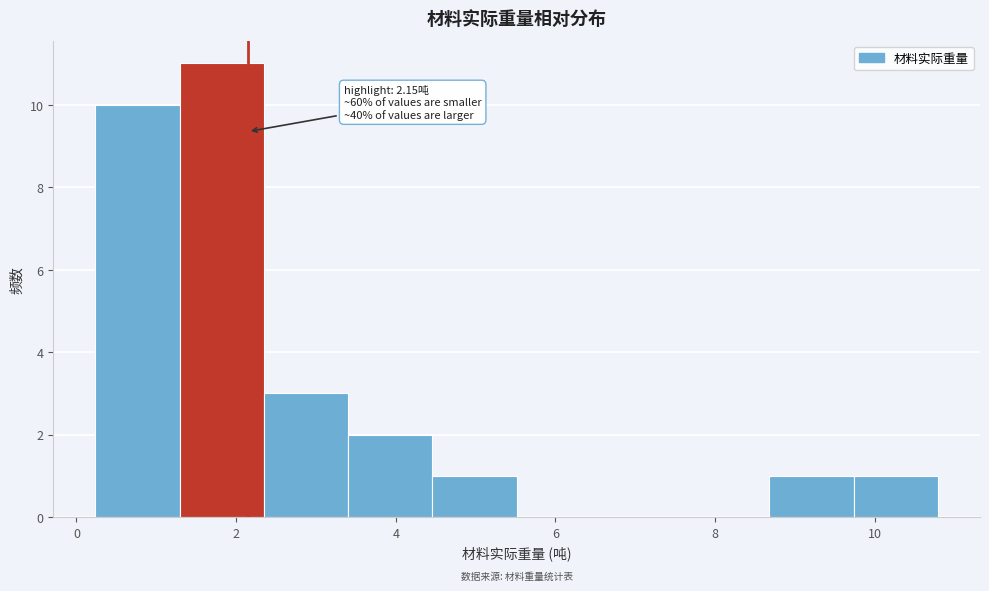

Over which range of the x-axis is the bar tallest?

1.2 to 2.4